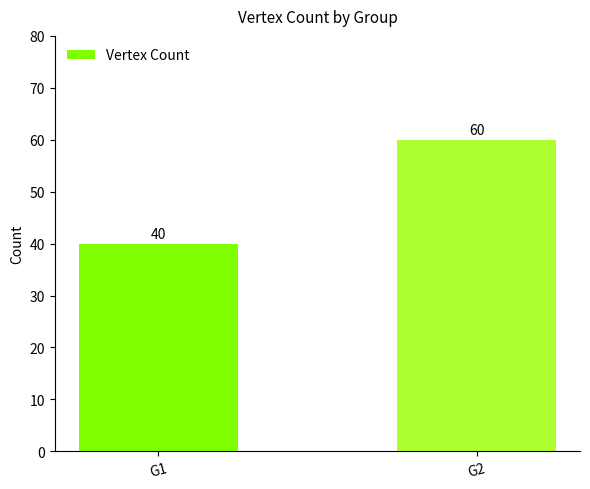

True or false: the data shows 53 at G1.

False